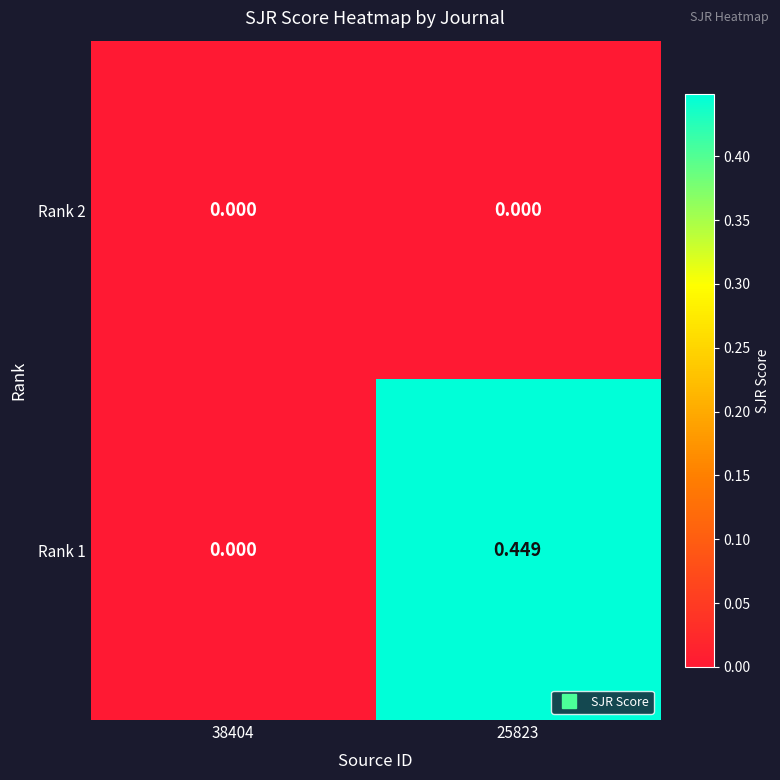

Is the value of Rank 1 at 25823 greater than the value of Rank 2 at 25823?

Yes